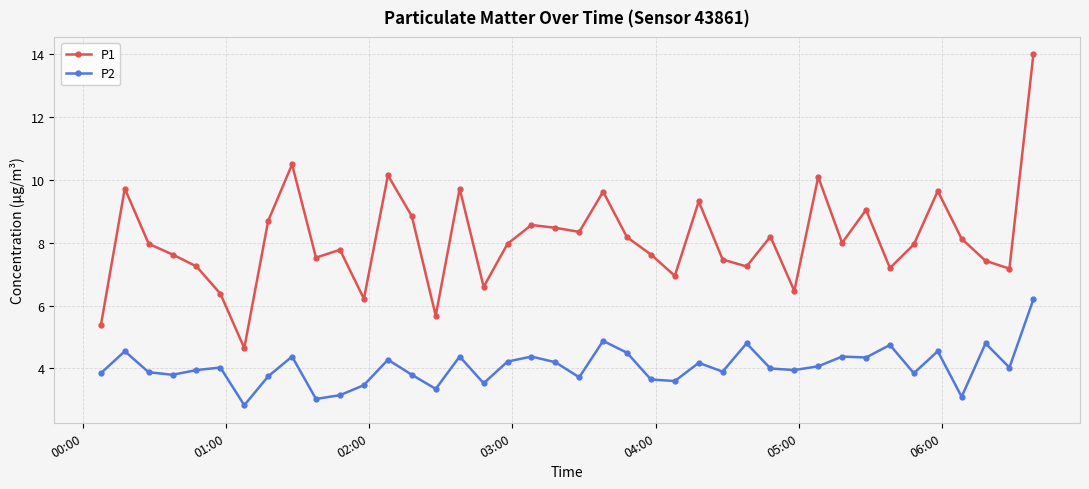

List the series in order of their overall mean, highest first.

P1, P2